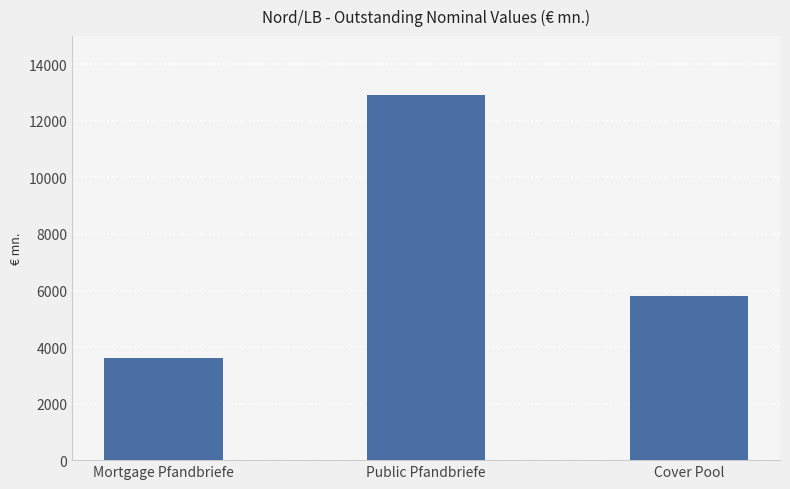

What is the label of the 1st bar from the right?

Cover Pool